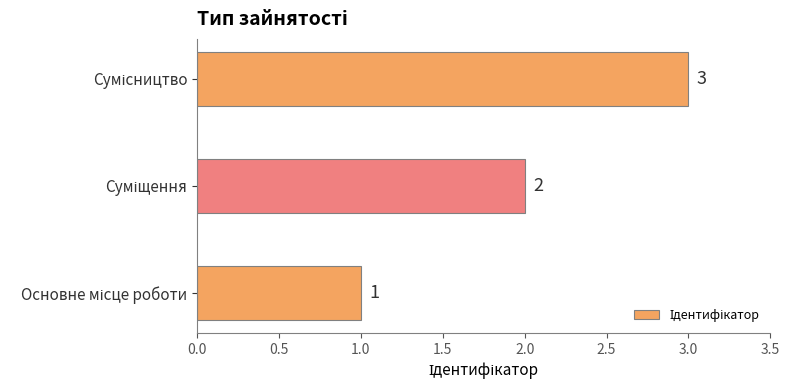

What is the sum of all values?

6